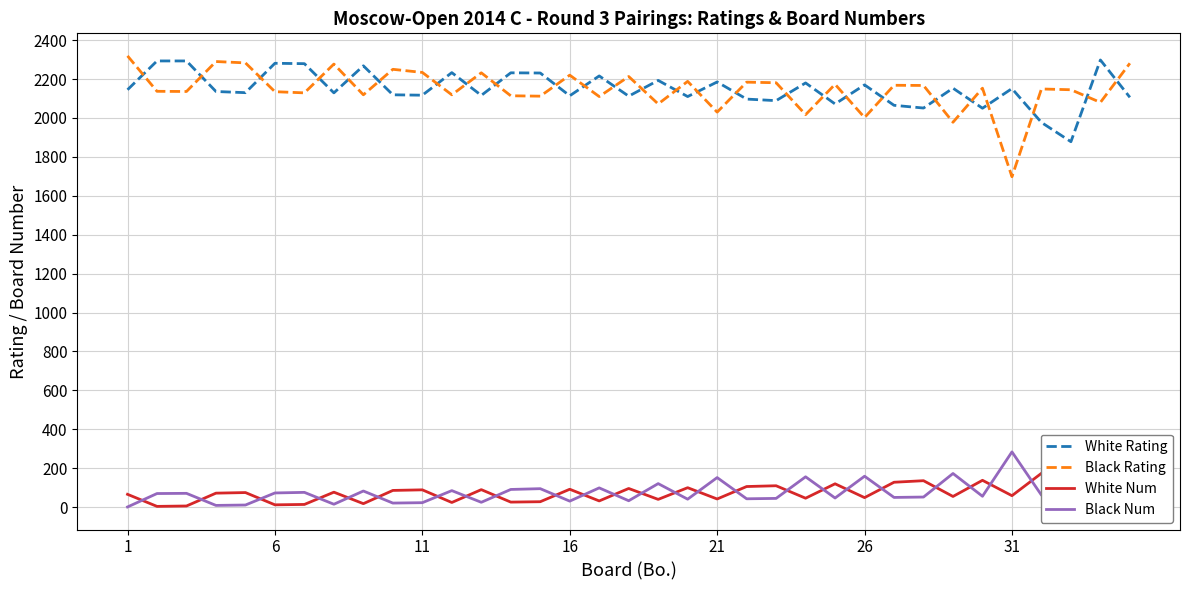

True or false: White Rating and Black Num cross at least once.

False